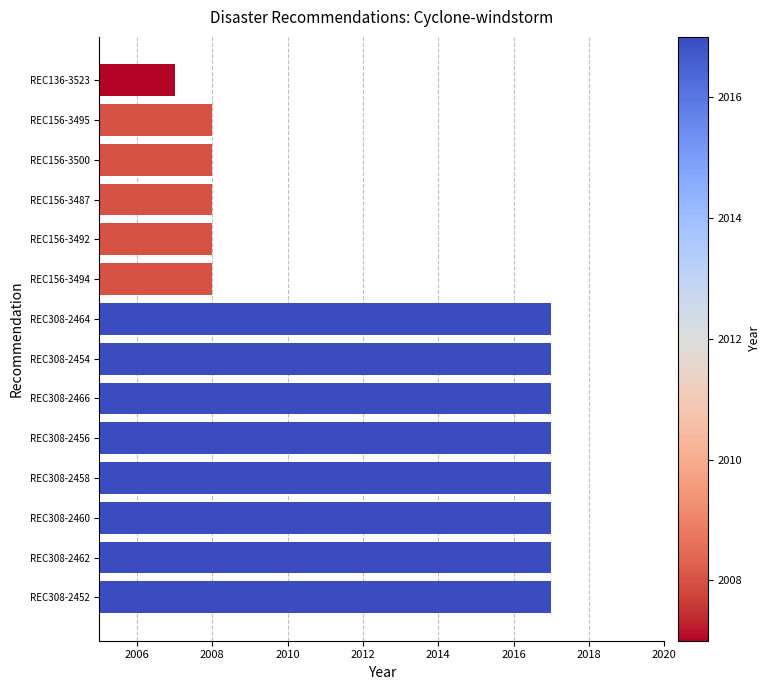

Reading top to bottom, extract all data points from this chart.

2007	2008	2008	2008	2008	2008	2017	2017	2017	2017	2017	2017	2017	2017